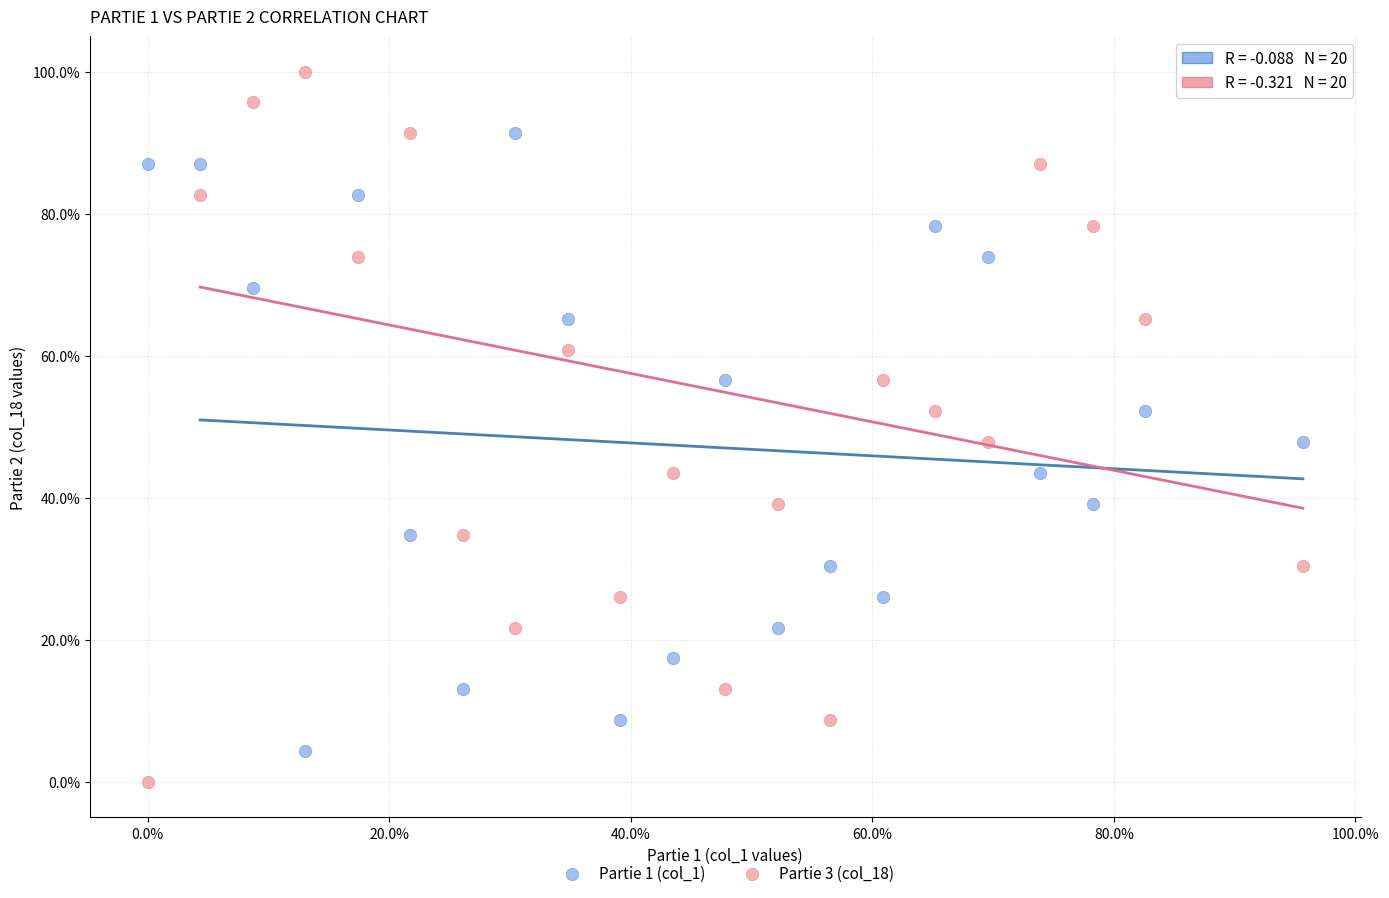

Which series contains the highest Y value?

Partie 3 (col_18)